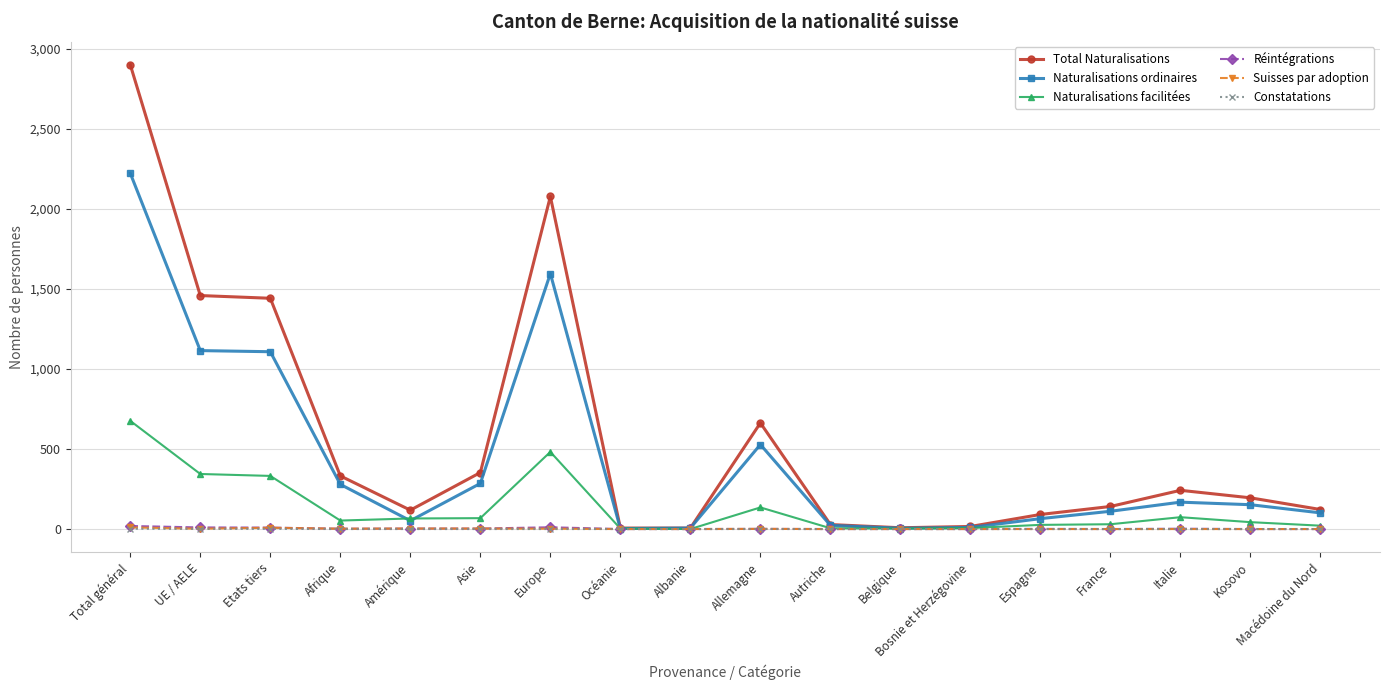

What is the maximum value shown in the chart?

2901